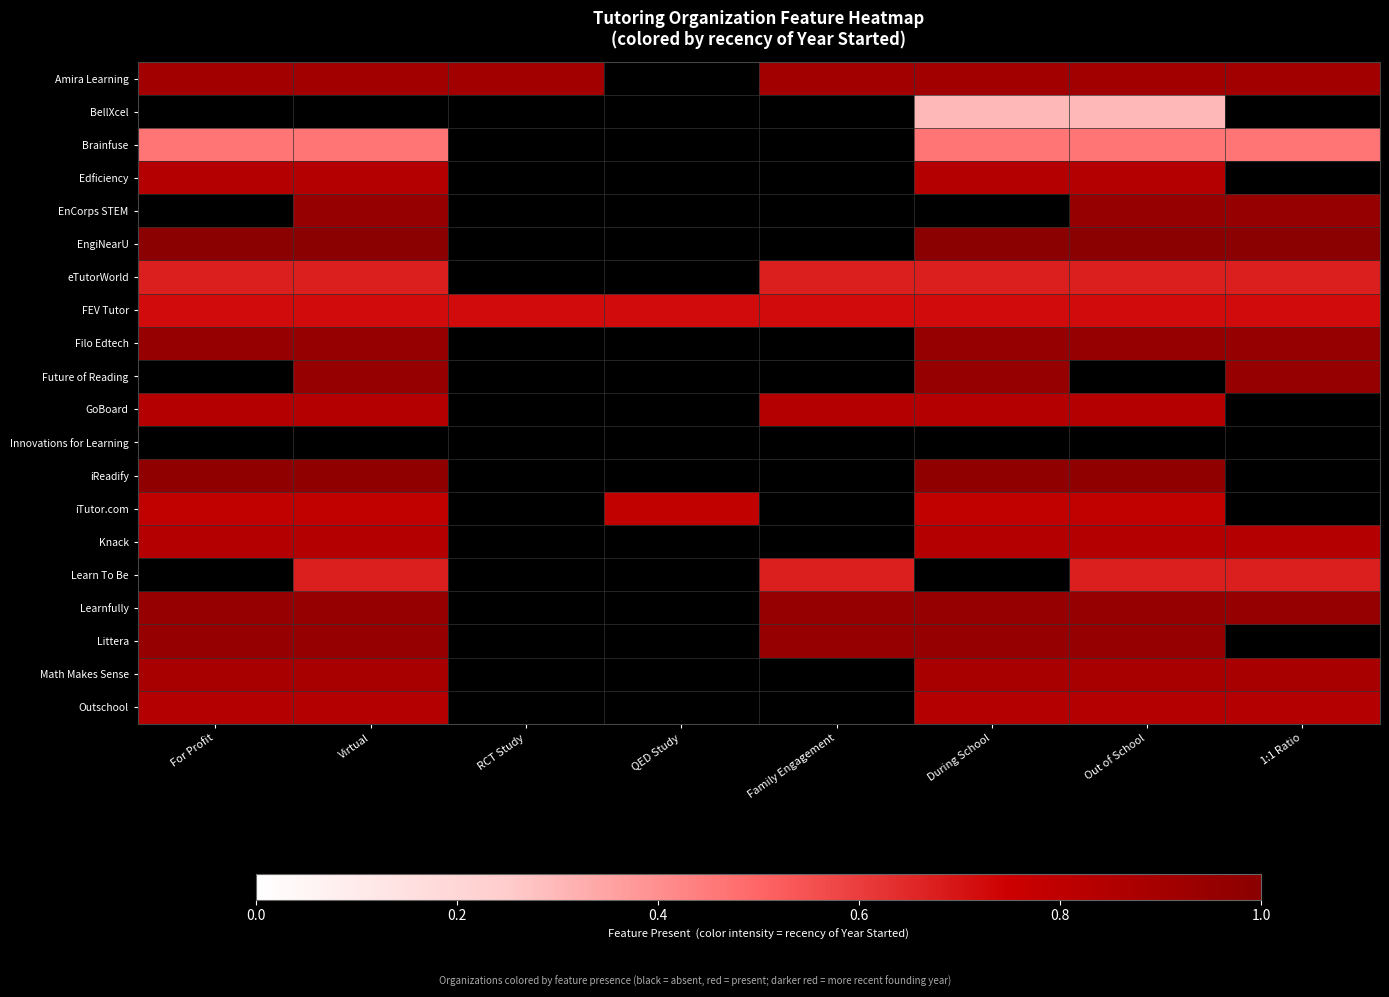

Rank the series at Out of School from lowest to highest value.

BellXcel, Brainfuse, eTutorWorld, Learn To Be, FEV Tutor, iTutor.com, Edficiency, GoBoard, Knack, Outschool, Math Makes Sense, Amira Learning, EnCorps STEM, Filo Edtech, Learnfully, Littera, iReadify, EngiNearU, Future of Reading, Innovations for Learning